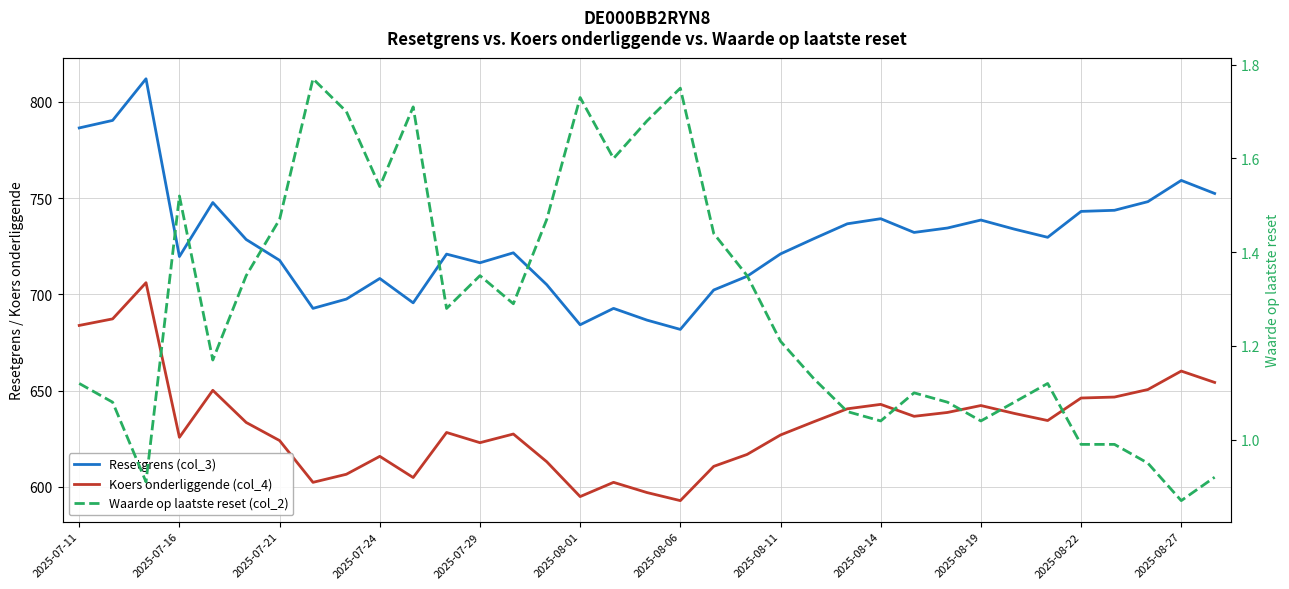

At which category does the chart reach its minimum across all series?

2025-08-27